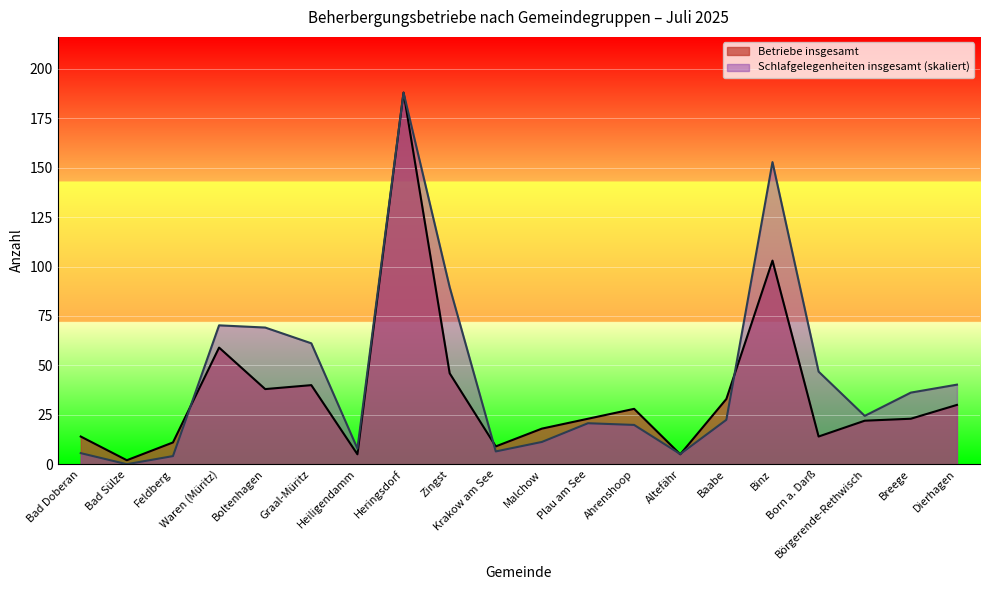

Between Bad Sülze and Graal-Müritz, which is larger?

Graal-Müritz